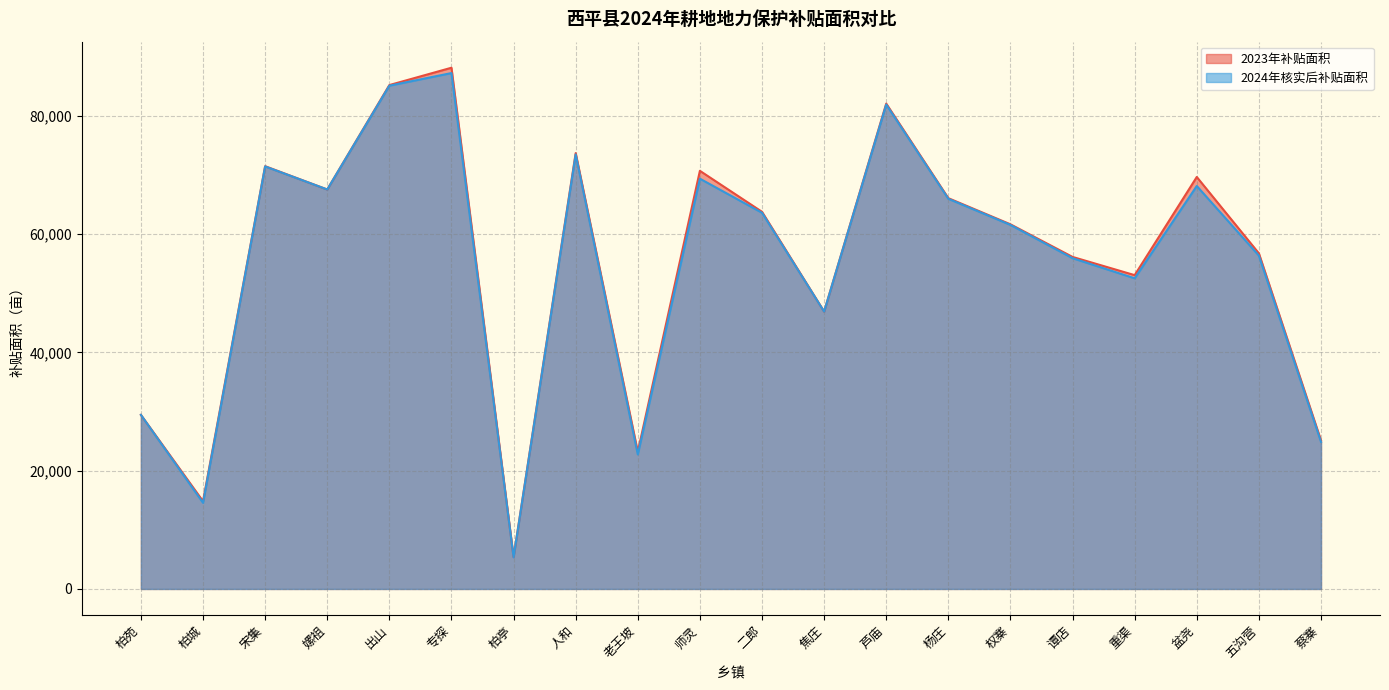

List the labels in order of 2023年补贴面积 value, largest first.

专探, 出山, 芦庙, 人和, 宋集, 师灵, 盆尧, 嫘祖, 杨庄, 二郎, 权寨, 五沟营, 谭店, 重渠, 焦庄, 柏苑, 蔡寨, 老王坡, 柏城, 柏亭